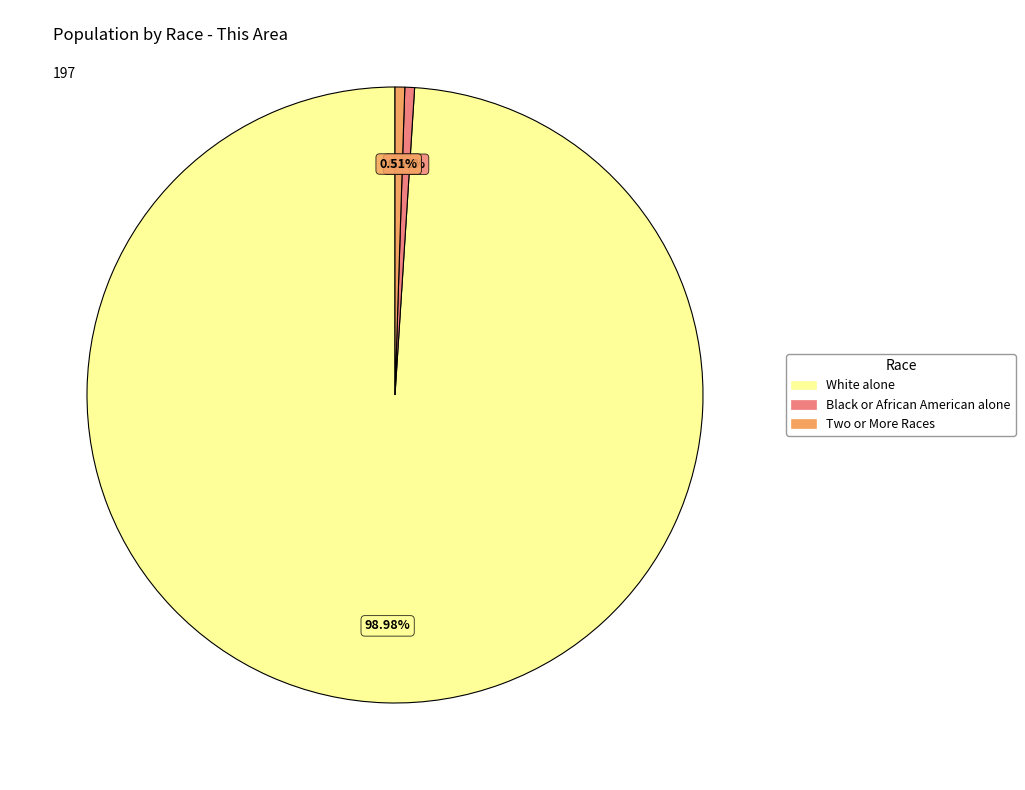

The Two or More Races slice represents 1% of the pie. True or false?

True